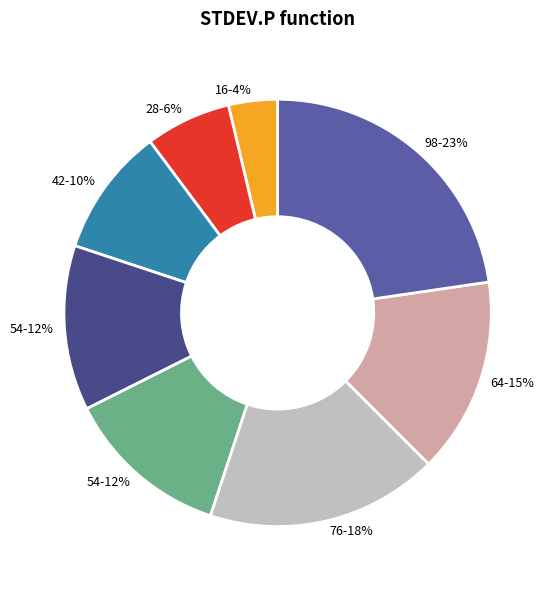

Which slice is the largest?

98